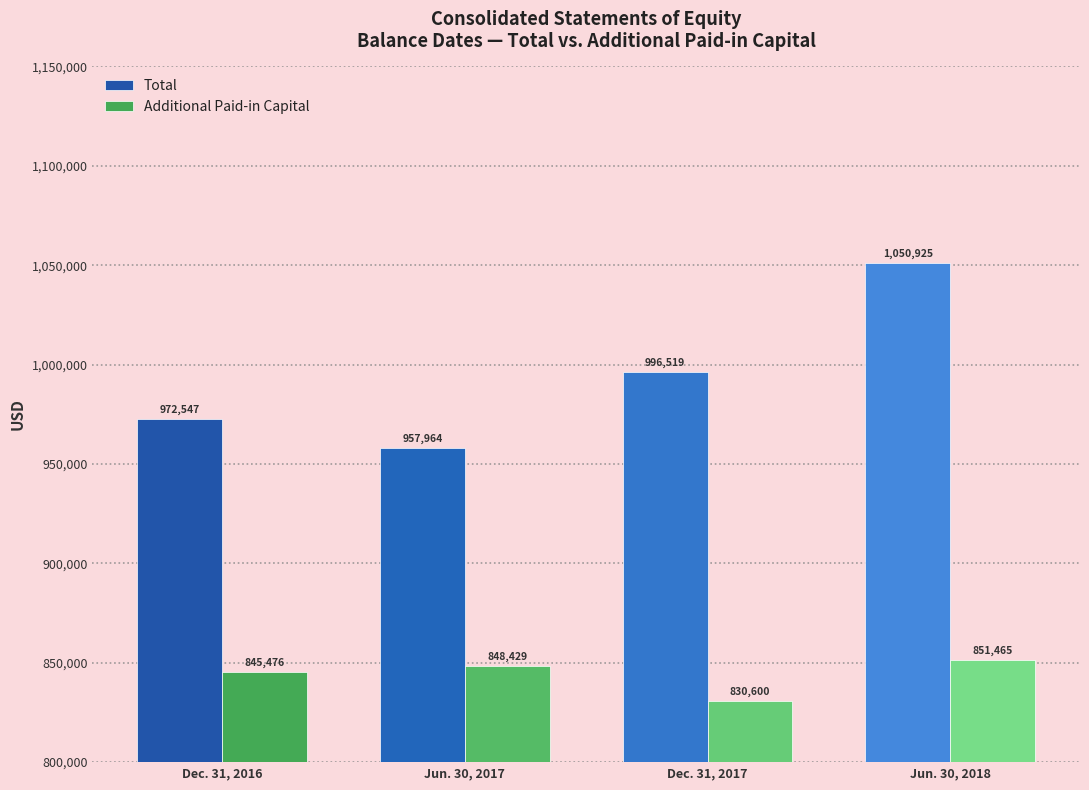

What are all the series names shown in the legend?

Total, Additional Paid-in Capital